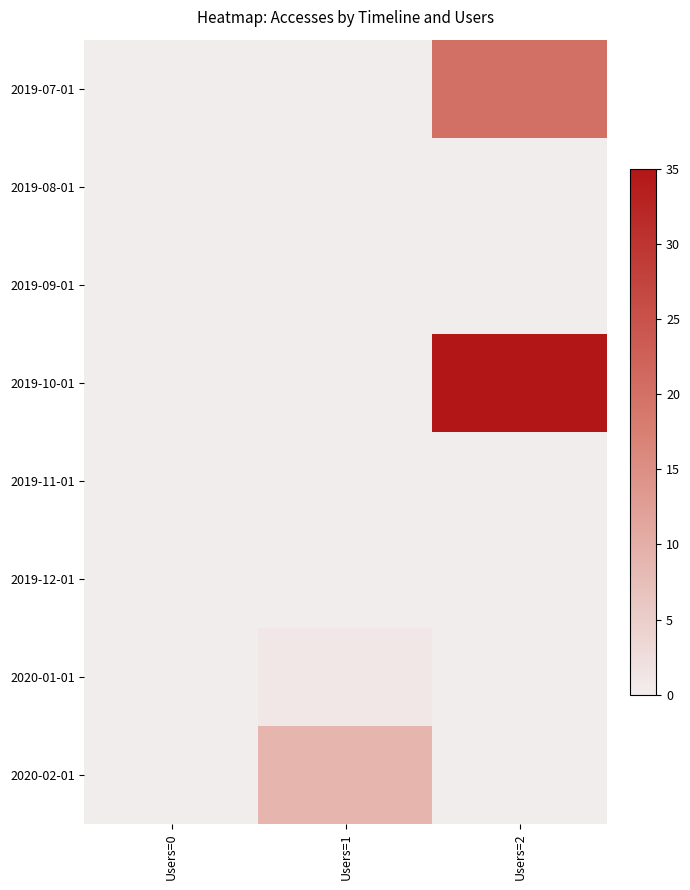

What is the spread (max minus min) of values at Users=1?

9